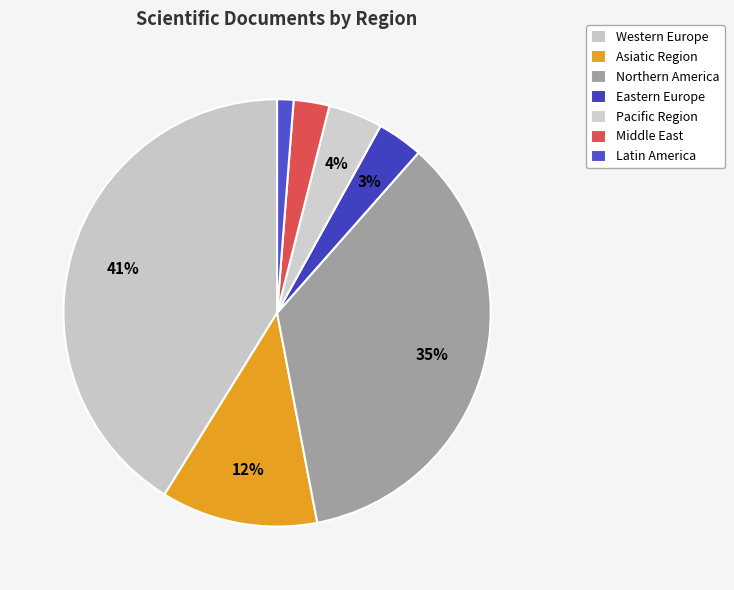

To the nearest percent, what is the difference between the Western Europe and Asiatic Region slice percentages?

29%